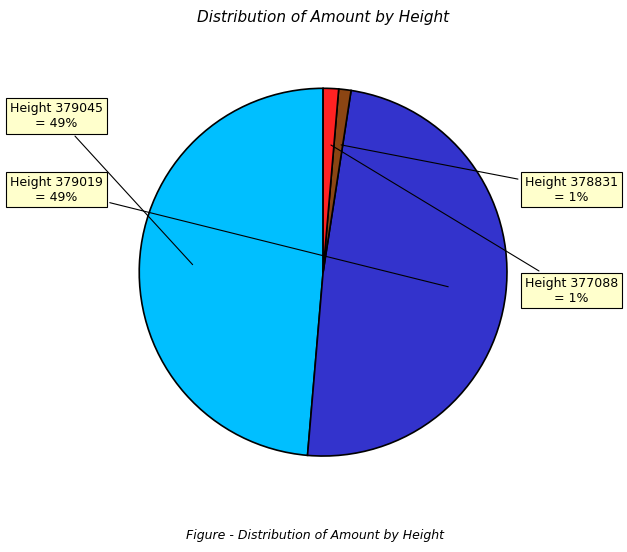

How many segments does this pie chart have?

4